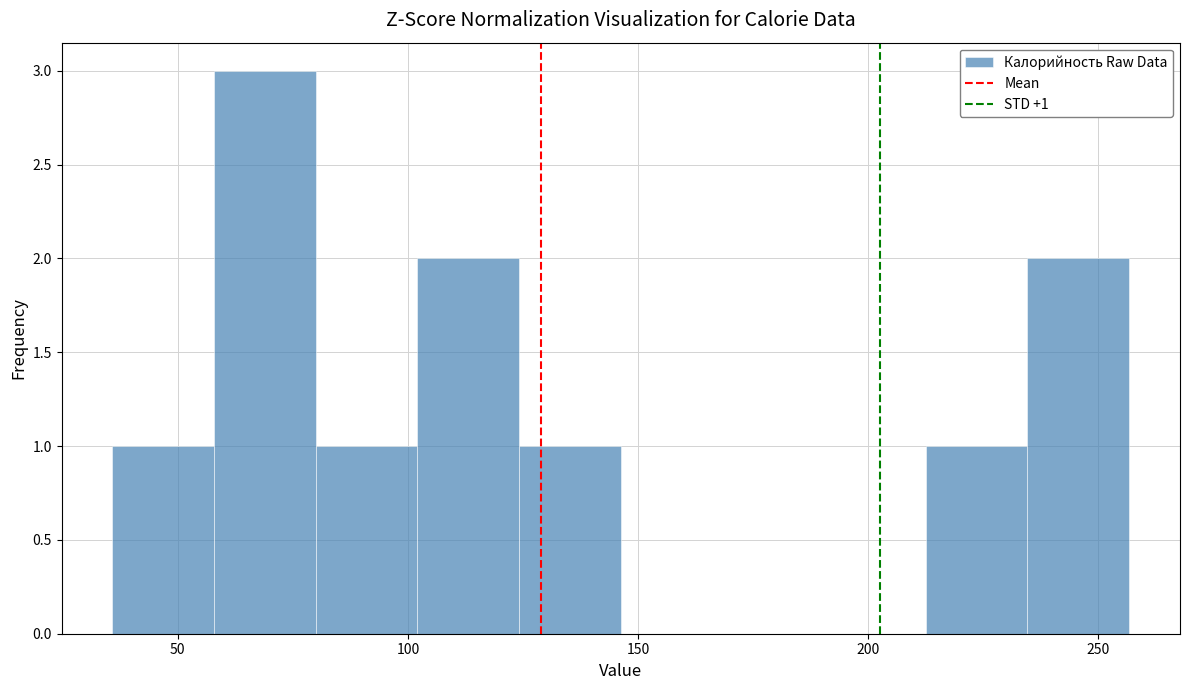

Over which range of the x-axis is the bar tallest?

60 to 80